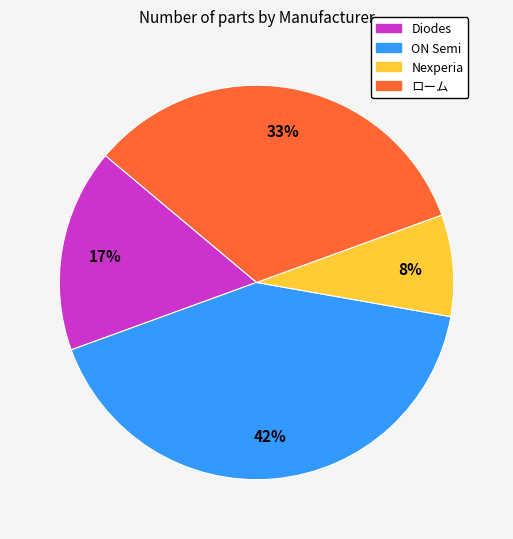

To the nearest percent, what is the combined percentage of Nexperia and Diodes?

25%